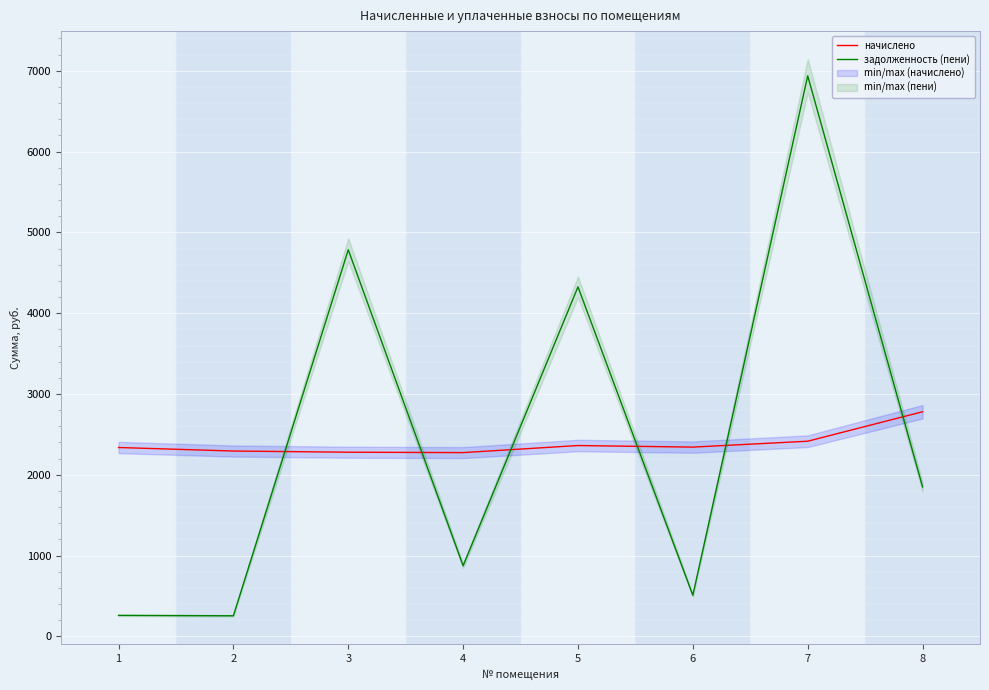

What is the spread (max minus min) of values at 7?

4522.7